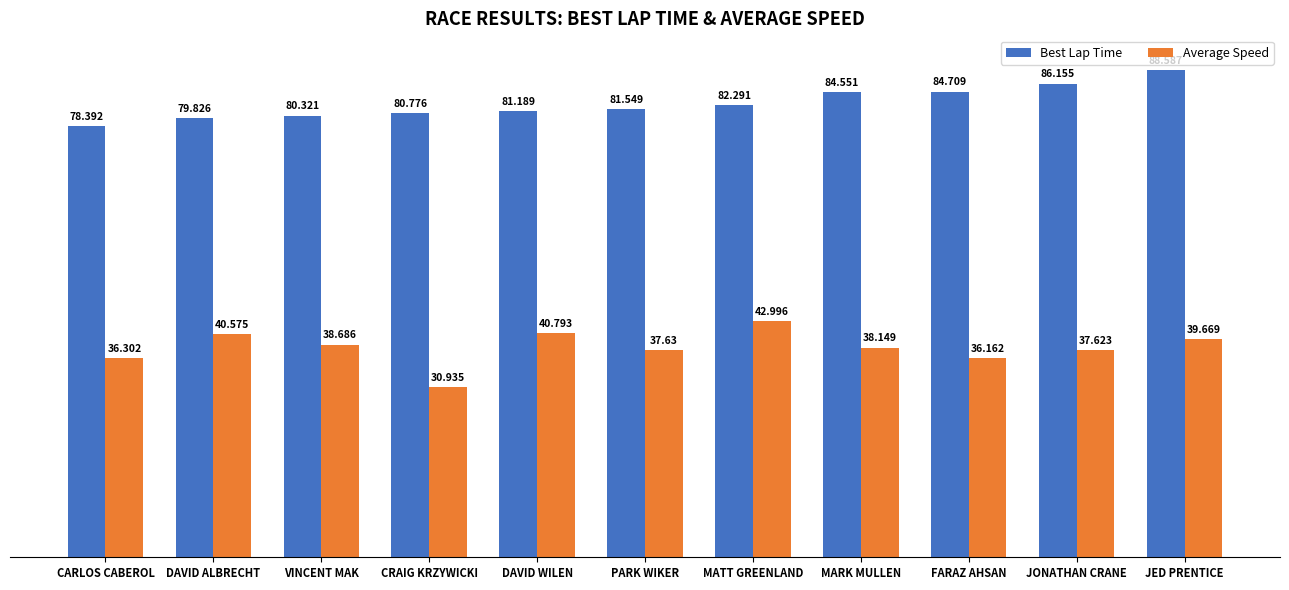

The value of Average Speed at CRAIG KRZYWICKI is 30.9. True or false?

True